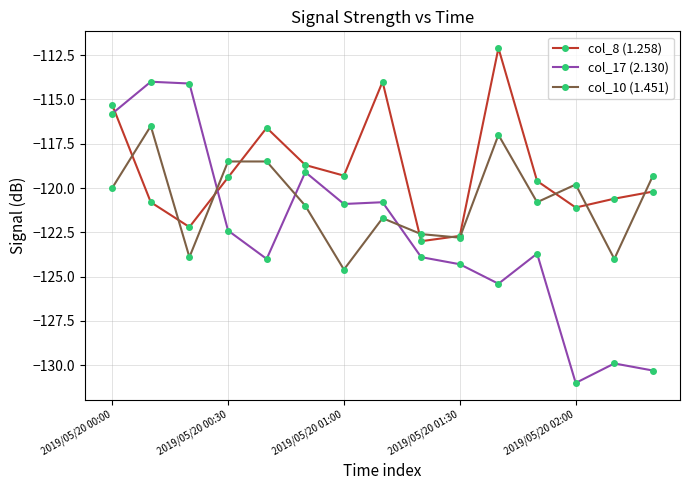

After their last crossing, which series has the higher values: col_17 (2.130) or col_10 (1.451)?

col_10 (1.451)